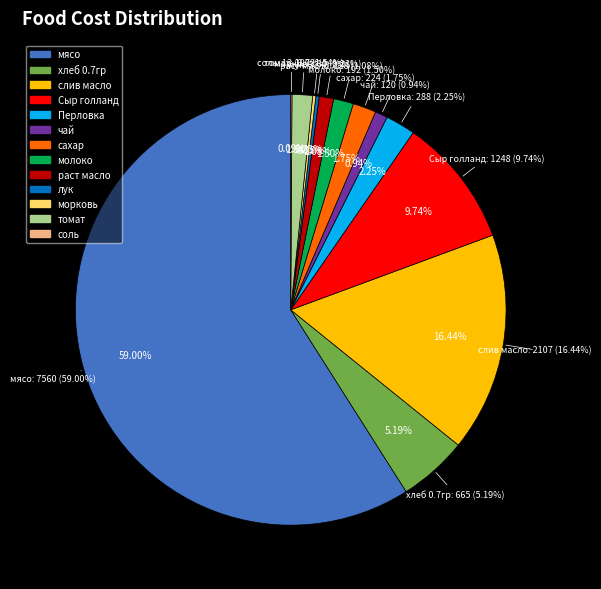

To the nearest percent, what is the combined percentage of сахар and мясо?

61%